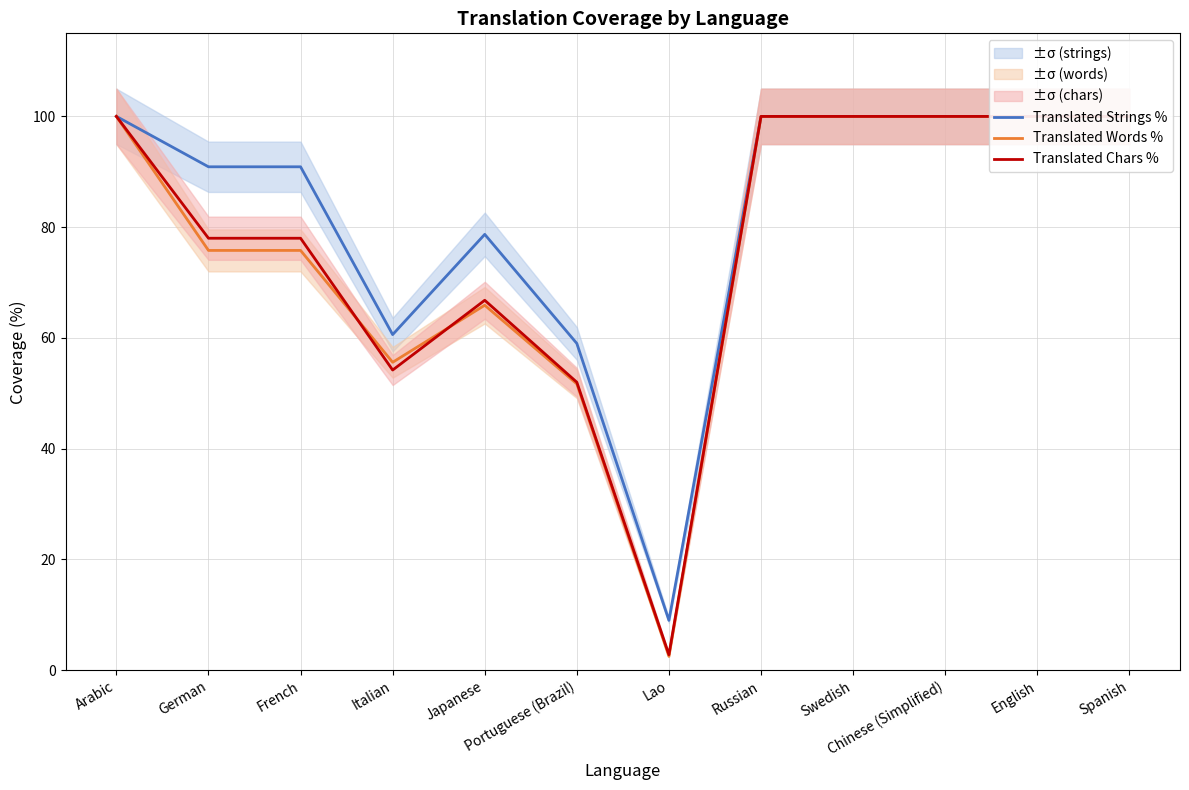

Is this an area chart (filled region under the line)?

No